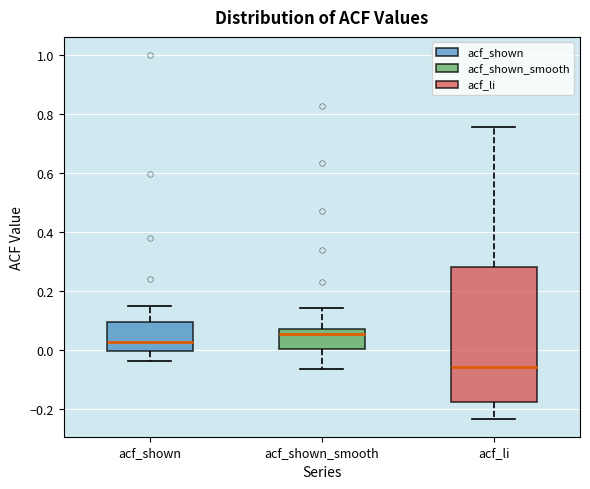

Comparing the boxes themselves (not the whiskers), which one is the tallest?

acf_li